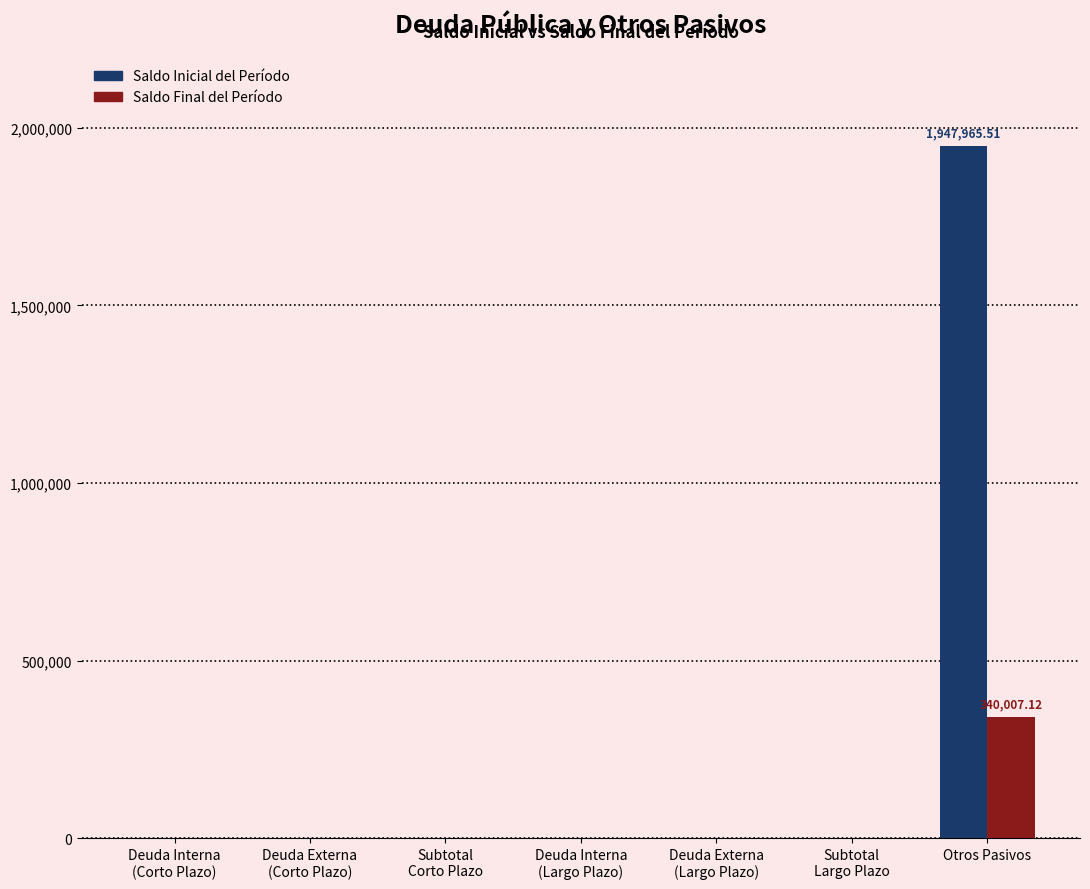

Which category has the highest value in the Saldo Inicial del Período series?

Otros Pasivos